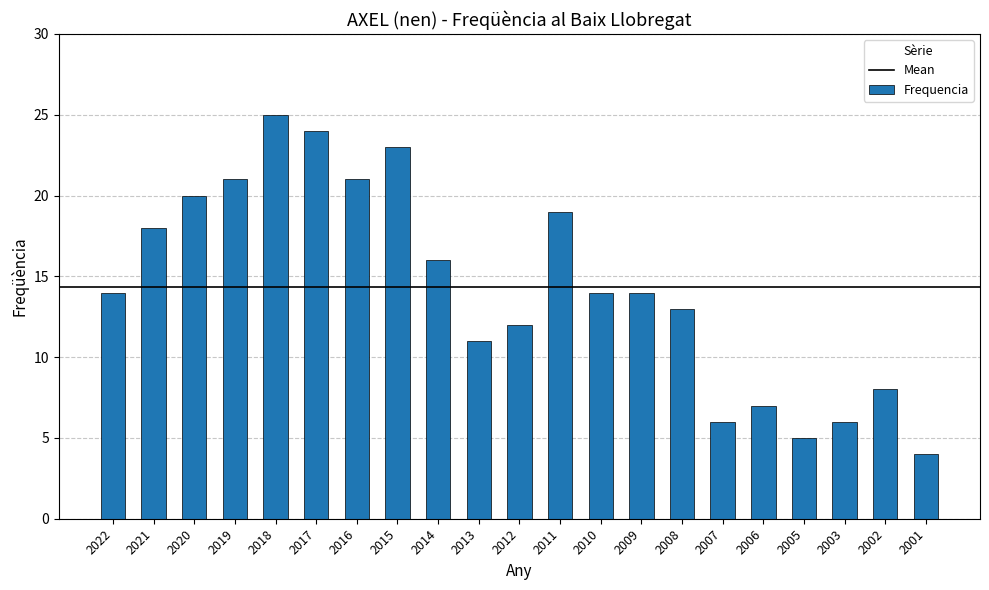

Which label corresponds to the smallest value in the chart?

2001